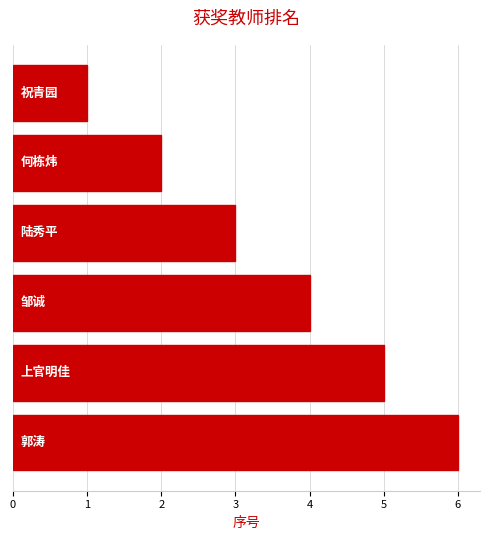

What is the greatest value displayed?

6